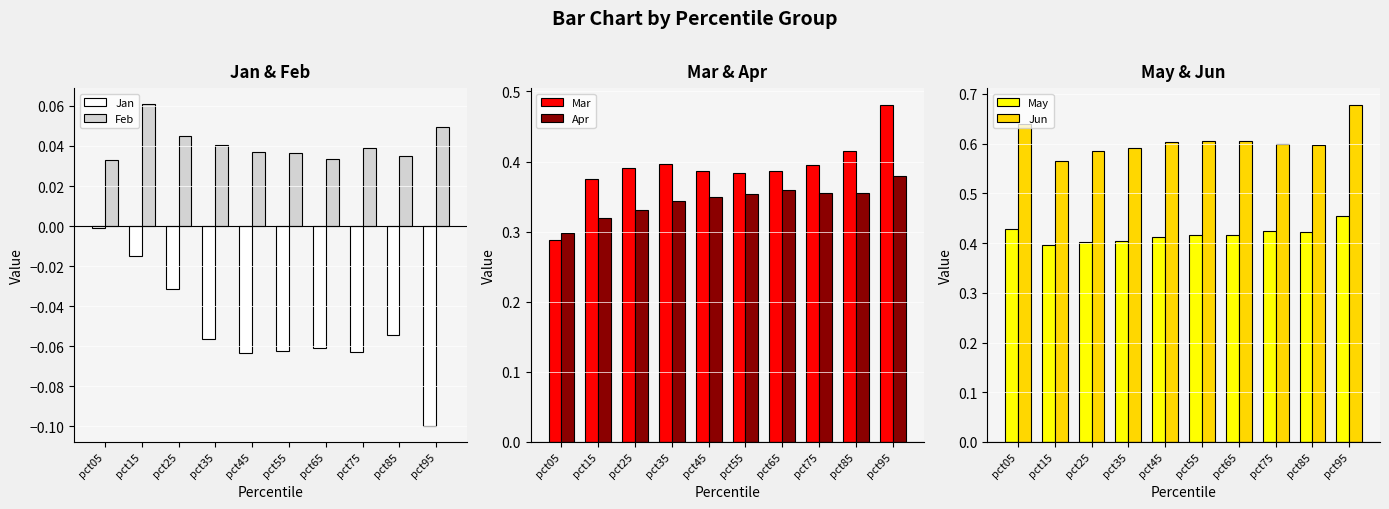

What is the value of the Jan bar at the 10th from the left?

-0.1